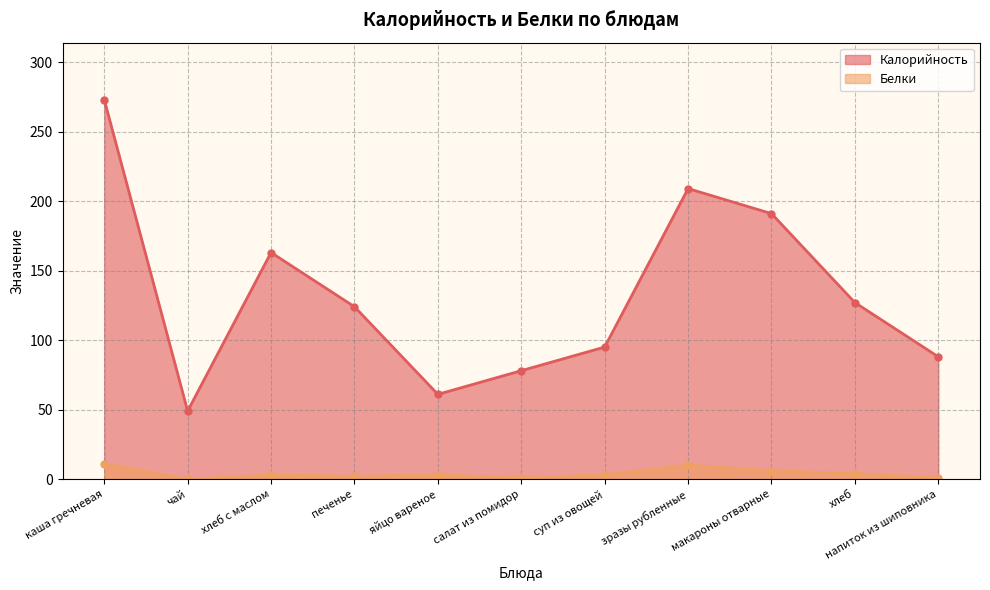

Reading left to right, list all the values displayed in this chart.

Калорийность: каша гречневая=273	чай=49	хлеб с маслом=163	печенье=124	яйцо вареное=61	салат из помидор=78	суп из овощей=95	зразы рубленные=209	макароны отварные=191	хлеб=127	напиток из шиповника=88
Белки: каша гречневая=11	чай=0	хлеб с маслом=3	печенье=2	яйцо вареное=3	салат из помидор=1	суп из овощей=3	зразы рубленные=10	макароны отварные=6	хлеб=4	напиток из шиповника=1